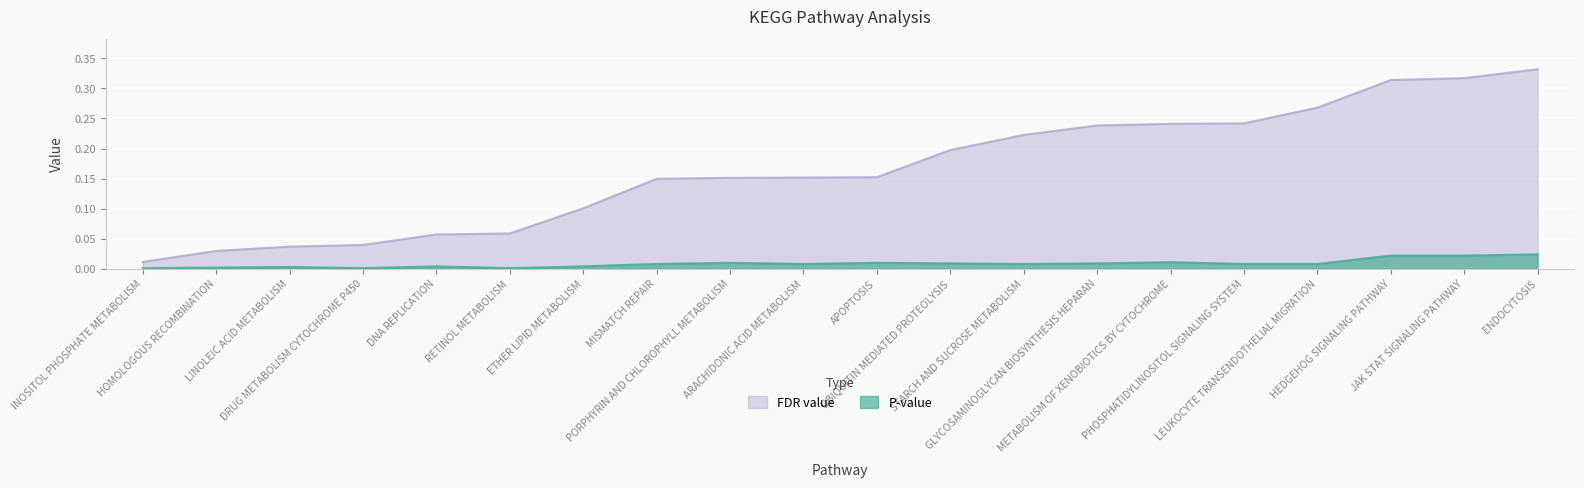

True or false: P-value and FDR value intersect in this chart.

False